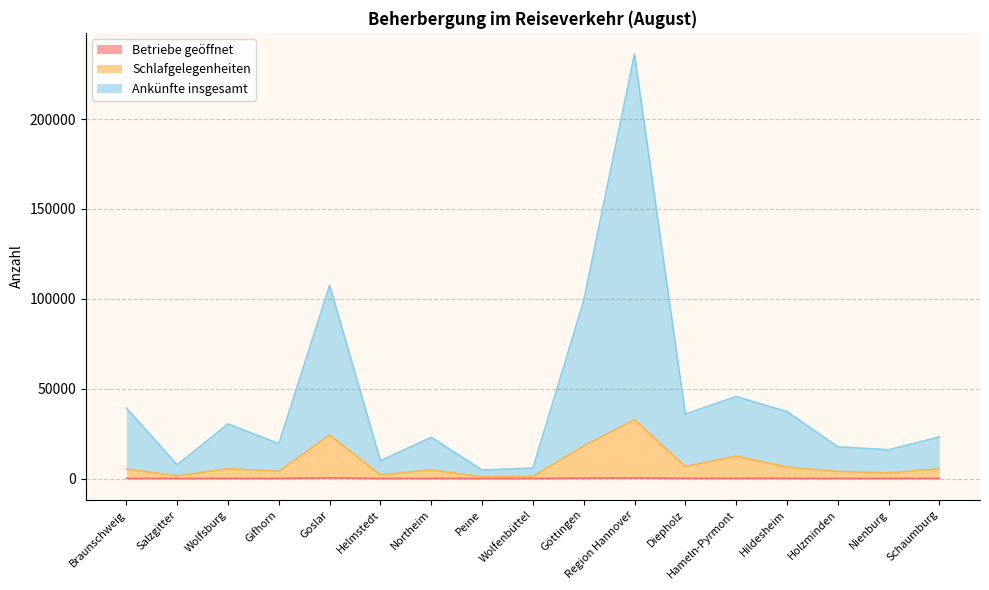

What is the value of the Schlafgelegenheiten point at the 10th from the left?

18049